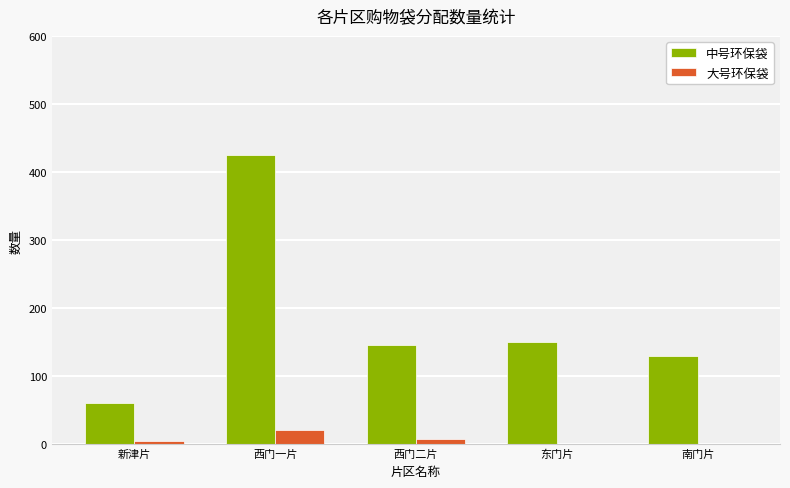

What is the spread (max minus min) of values at 西门一片?

404